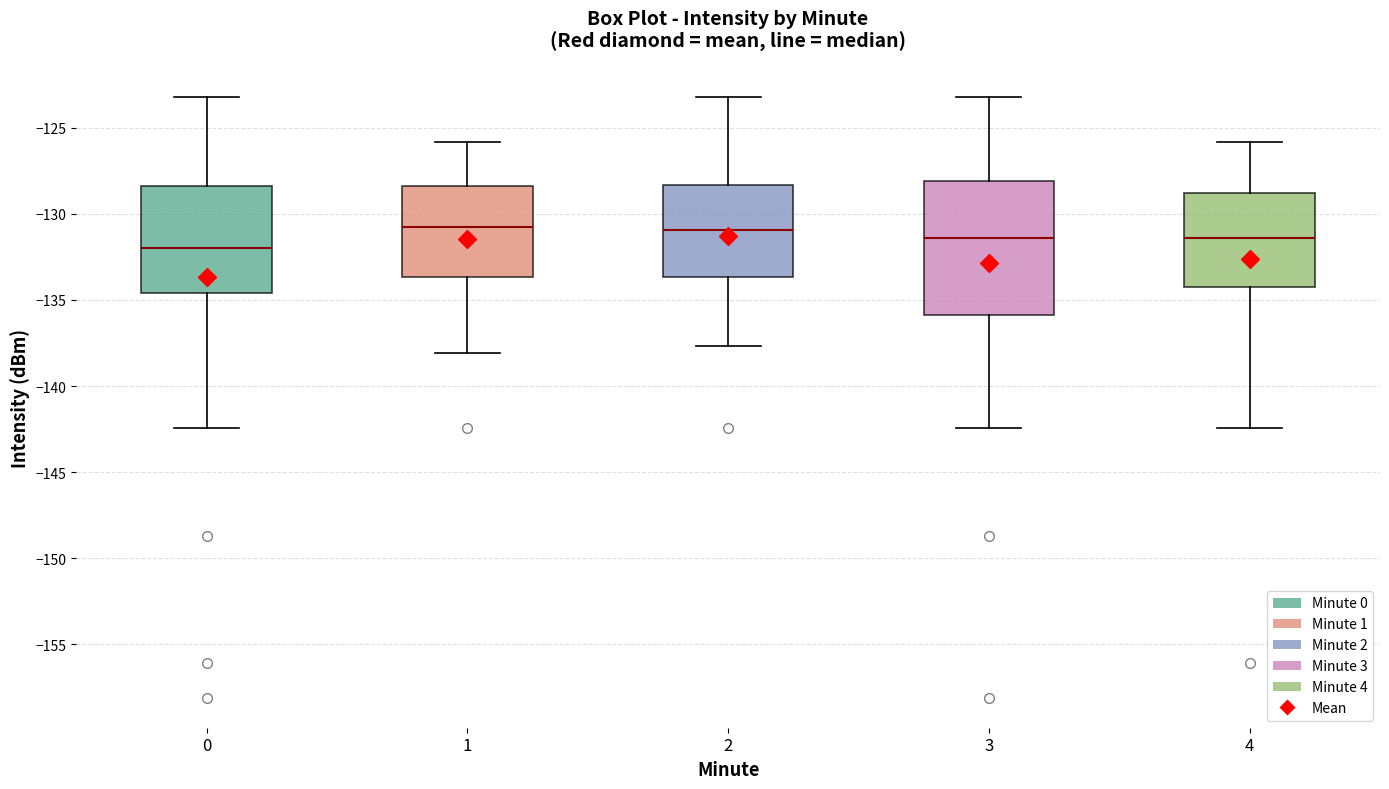

Which box's median line is the lowest?

0